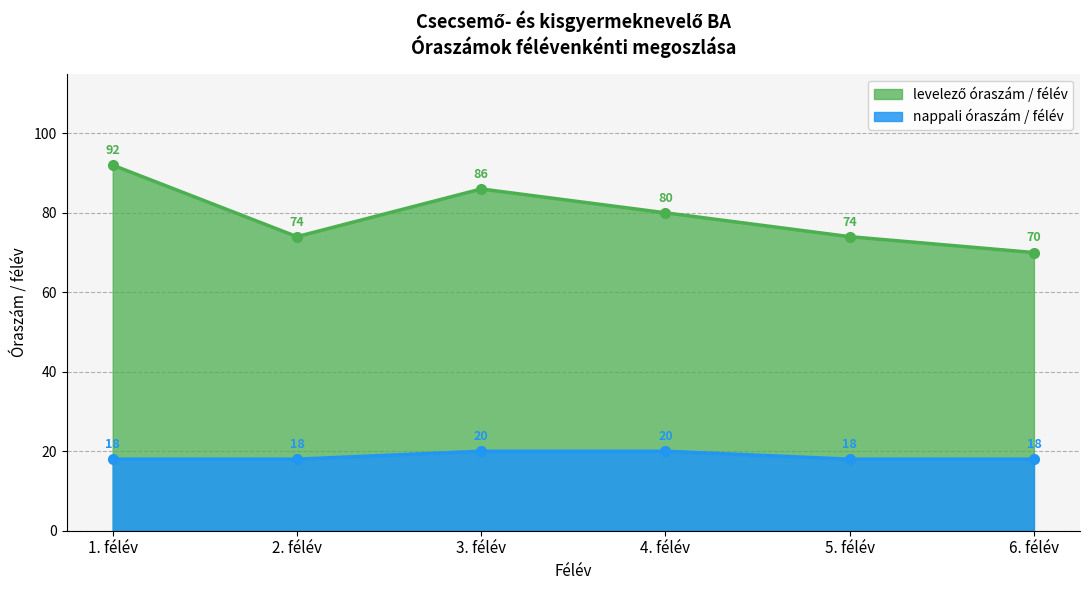

How many data points in levelező óraszám / félév are less than 80?

3